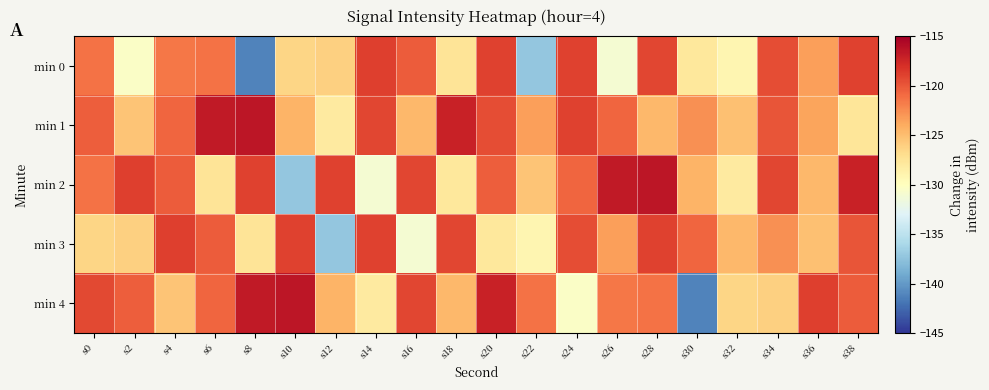

At which category is the sum across all series the highest?

s28